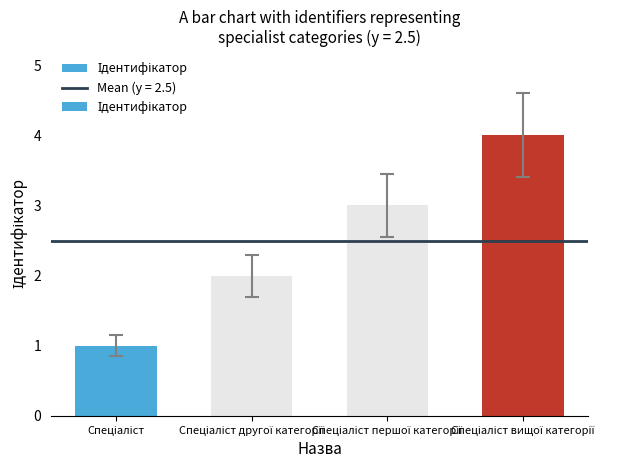

How many categories are shown in the chart?

4